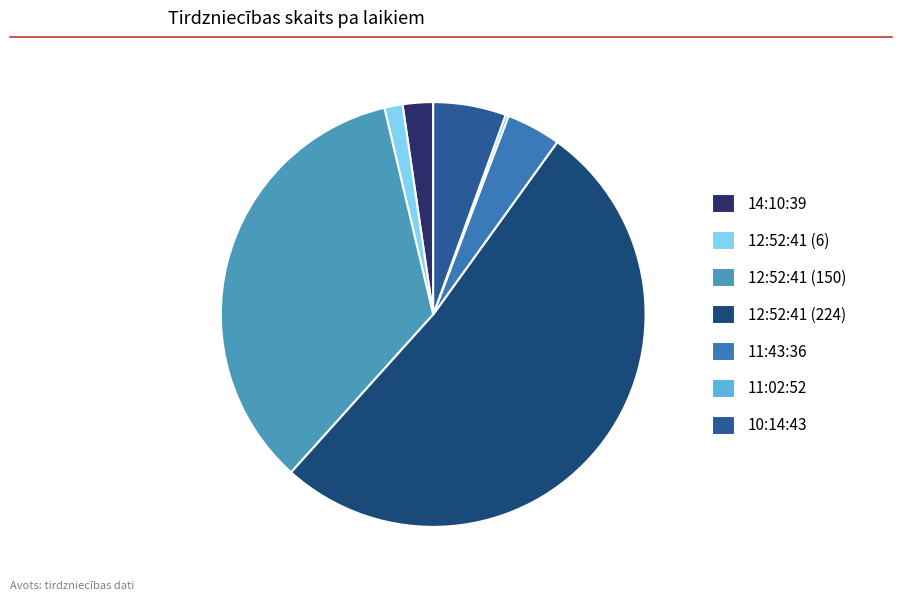

To the nearest percent, what is the difference between the largest and smallest slice percentages?

52%